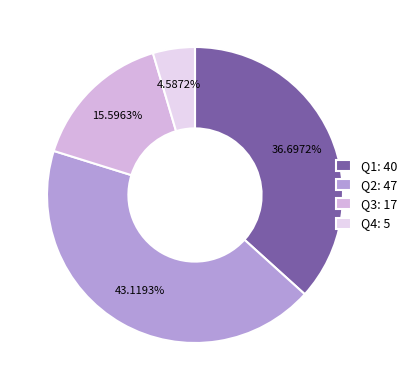

Which category has the smallest portion of the pie?

Q4